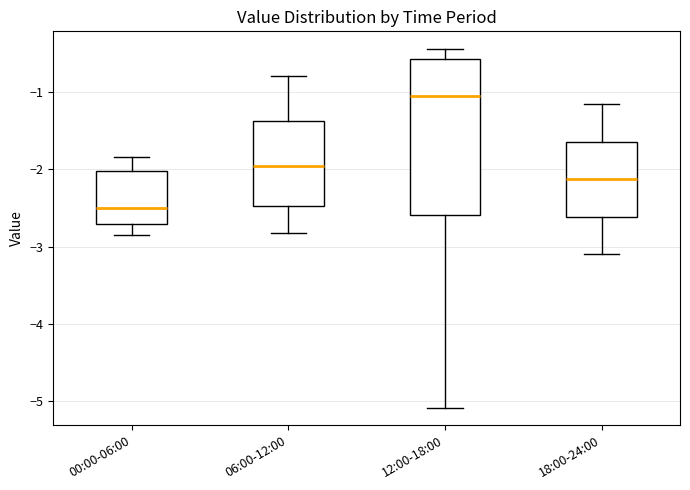

Reading left to right, transcribe this box plot: for each box, give where its median line is, the range the box spans, and where its two whiskers end, as read against the y-axis. The values are not printed on the chart, so give them approximately, as read against the axis.

00:00-06:00: median -2.5, box -2.7 to -2.0, whiskers -2.8 to -1.8
06:00-12:00: median -2.0, box -2.5 to -1.4, whiskers -2.8 to -0.8
12:00-18:00: median -1.0, box -2.6 to -0.6, whiskers -5.1 to -0.4
18:00-24:00: median -2.1, box -2.6 to -1.6, whiskers -3.1 to -1.1